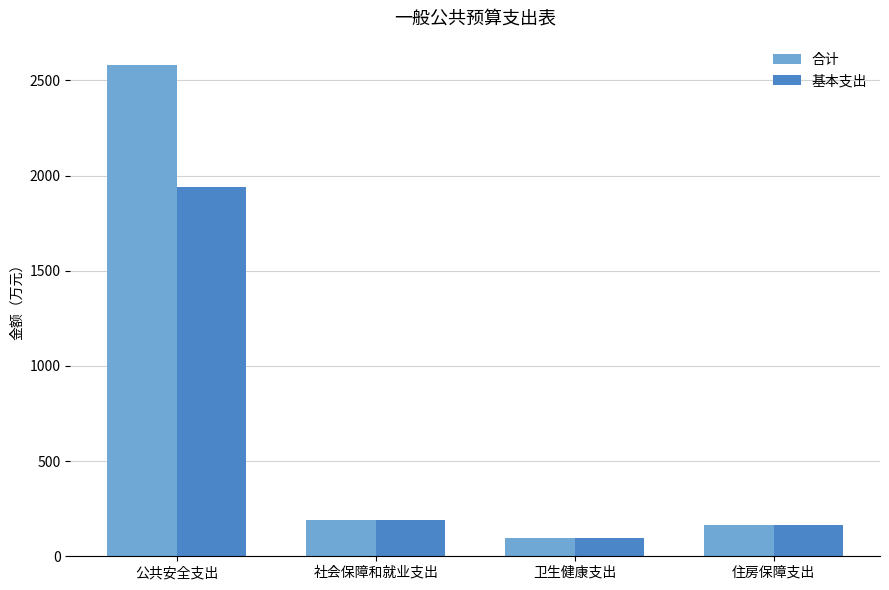

The 合计 series shows 193.1 at 社会保障和就业支出. True or false?

True